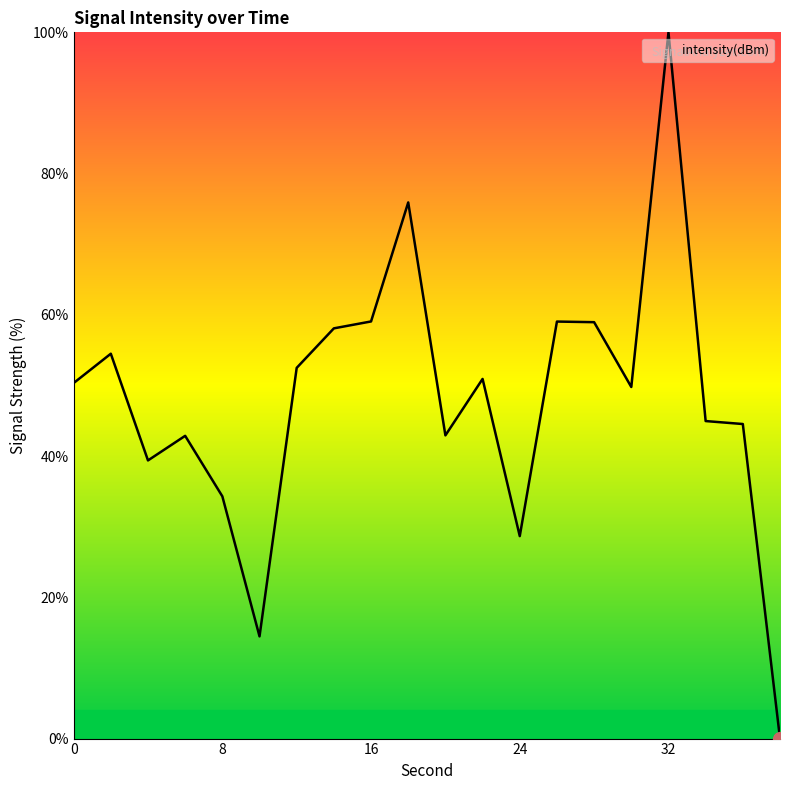

What is the difference between the maximum and minimum values?

100.0